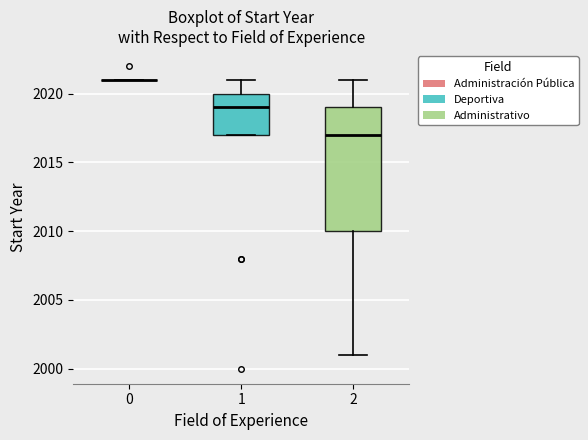

Where is the lower edge of the box at x = 2 on the y-axis? The values are not printed on the chart, so give them approximately, as read against the axis.

2010